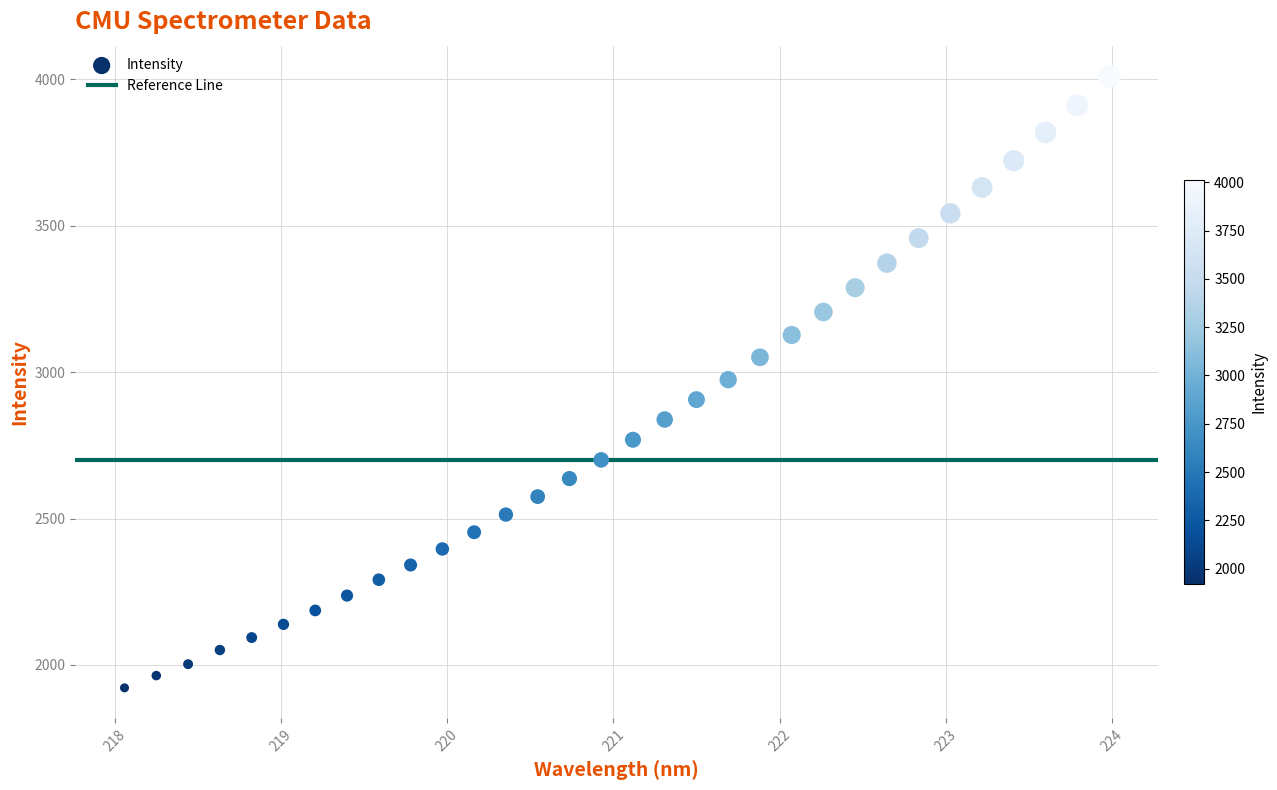

What is the range of X values (max minus min)?

5.9